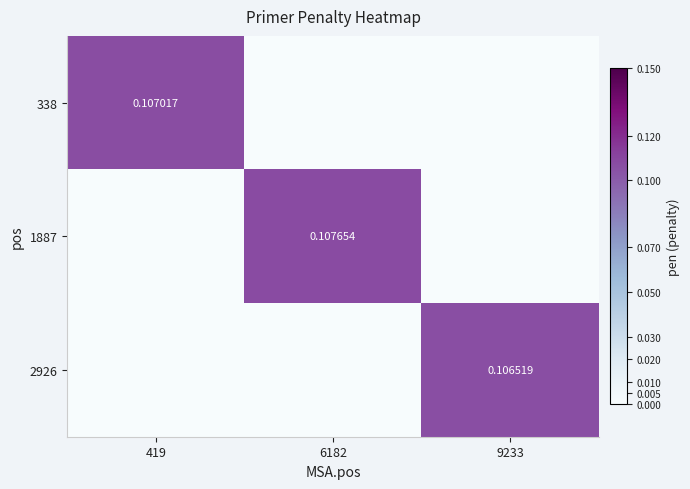

What is the sum of all 1887 values?

0.1